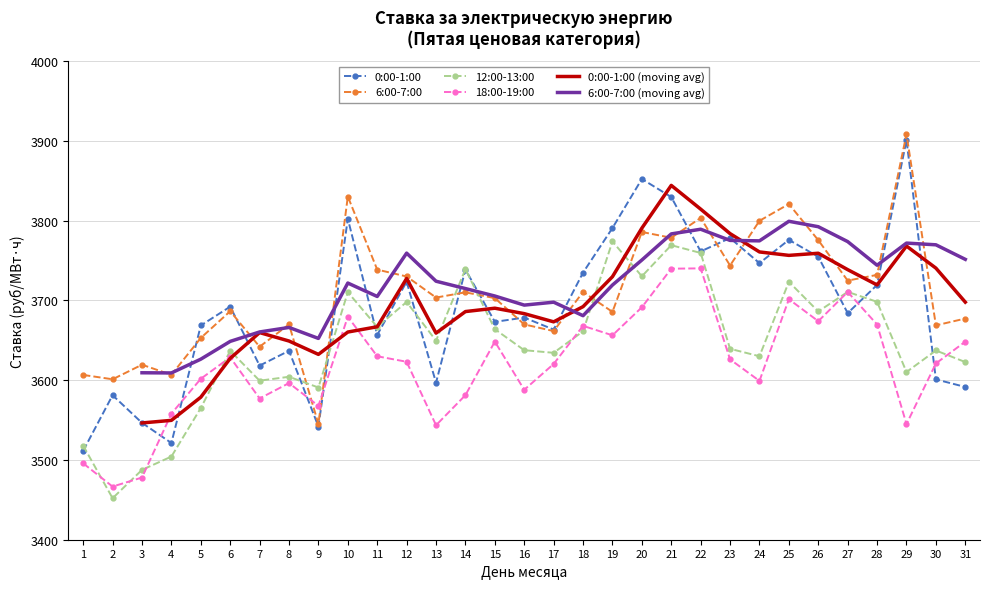

How many values in the 0:00-1:00 (moving avg) series exceed 3690?

16